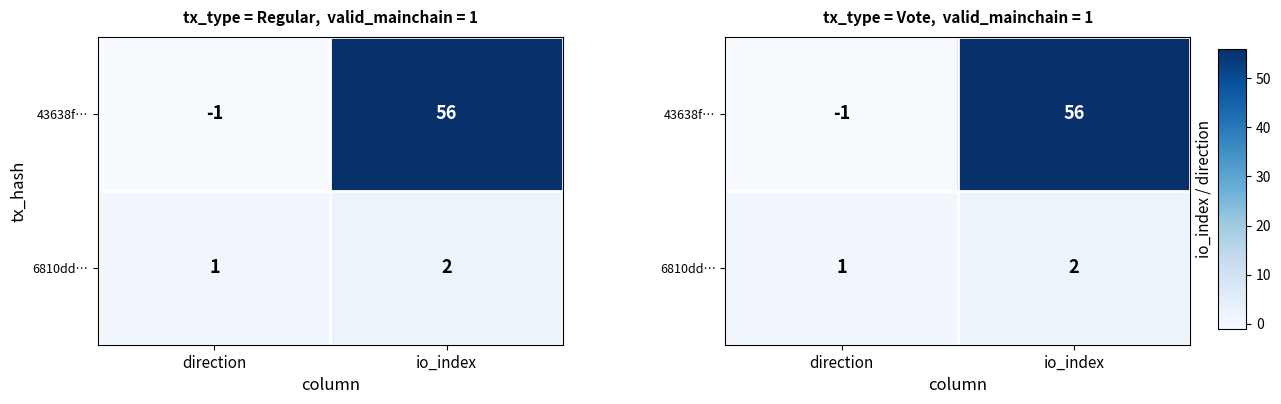

What is the minimum value for 6810dd…?

1